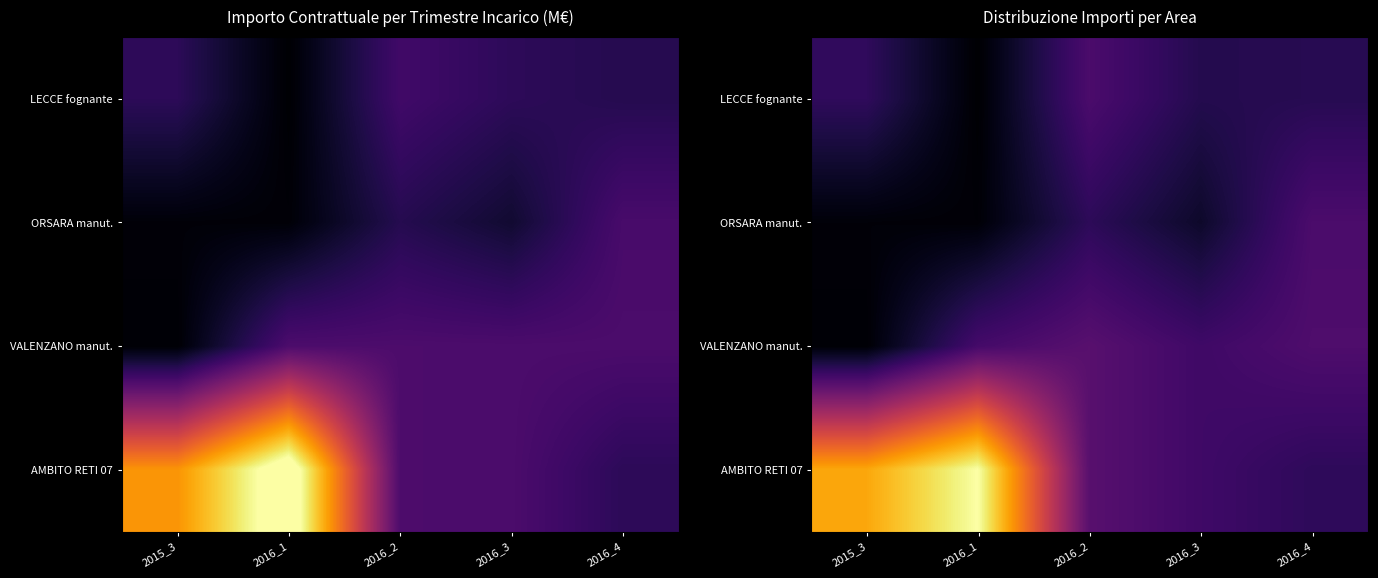

How many data points in LECCE fognante are less than 2501180?

2